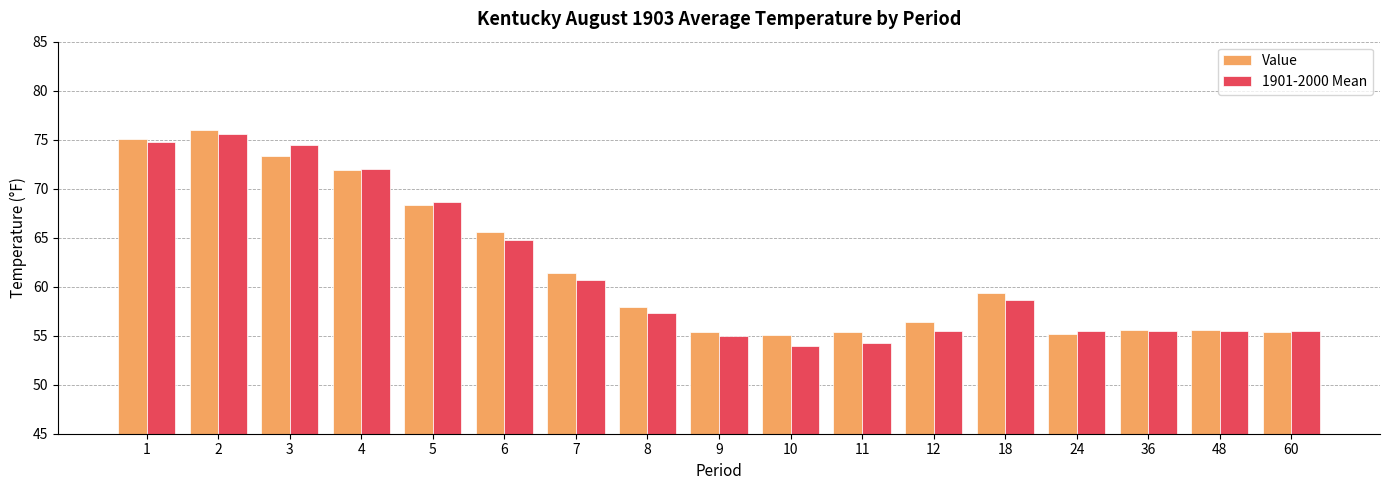

What is the difference between the highest and lowest values at 1?

0.3